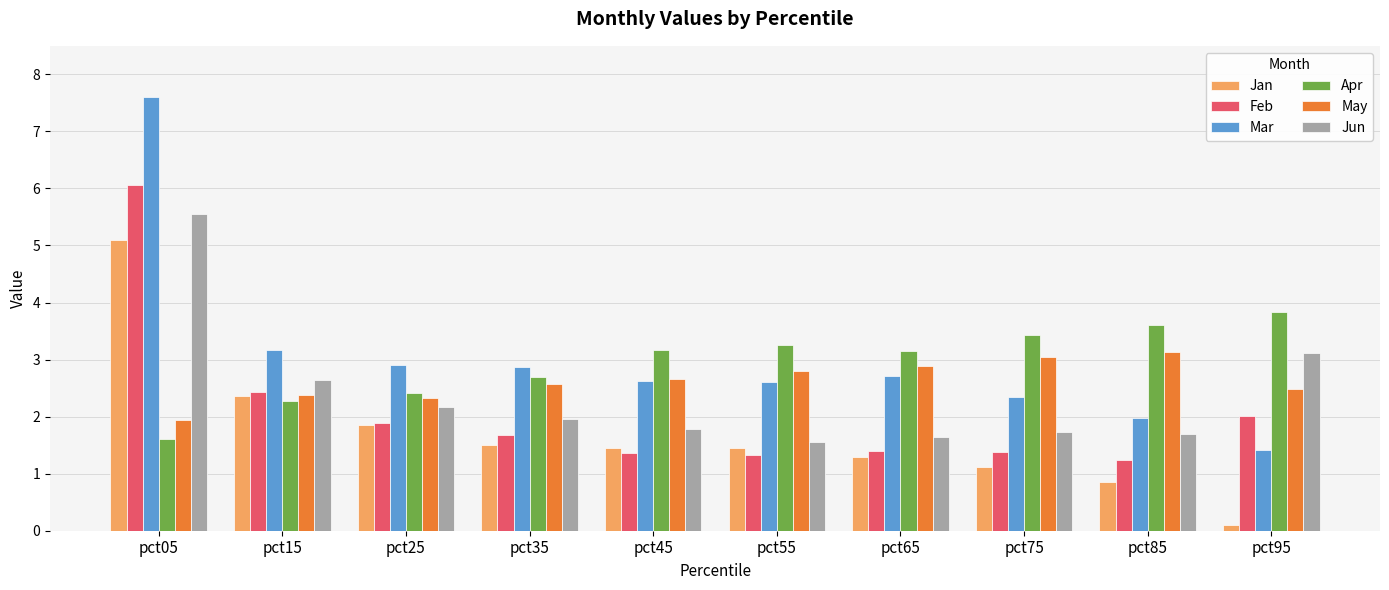

Which series has the largest range (max minus min)?

Mar